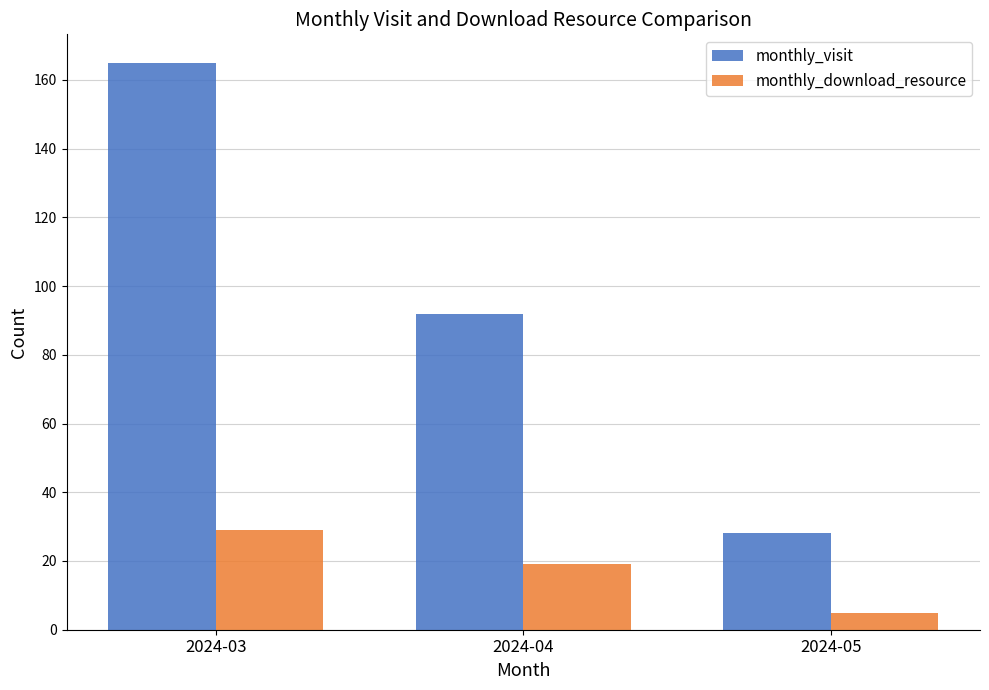

What are all the series names shown in the legend?

monthly_visit, monthly_download_resource